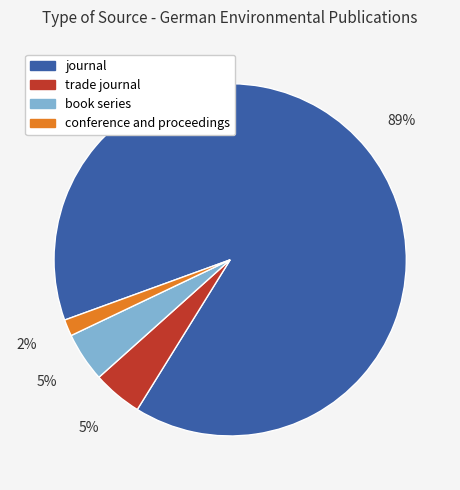

Is it true that journal is 89% of the pie?

True